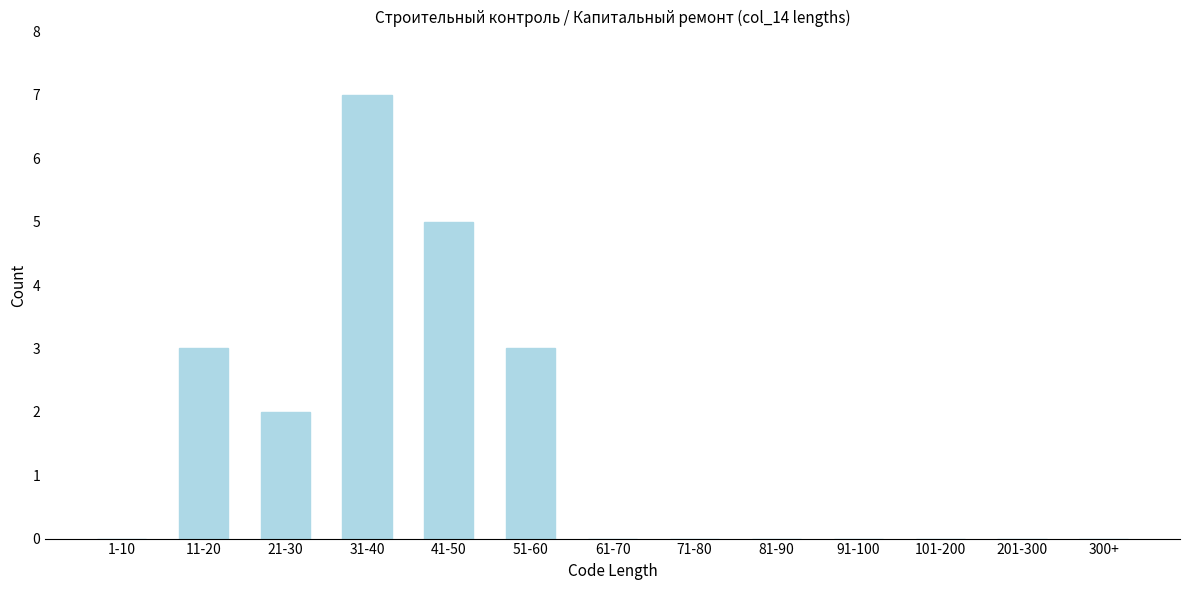

Reading right to left, list all the values displayed in this chart.

300+=0	201-300=0	101-200=0	91-100=0	81-90=0	71-80=0	61-70=0	51-60=3	41-50=5	31-40=7	21-30=2	11-20=3	1-10=0